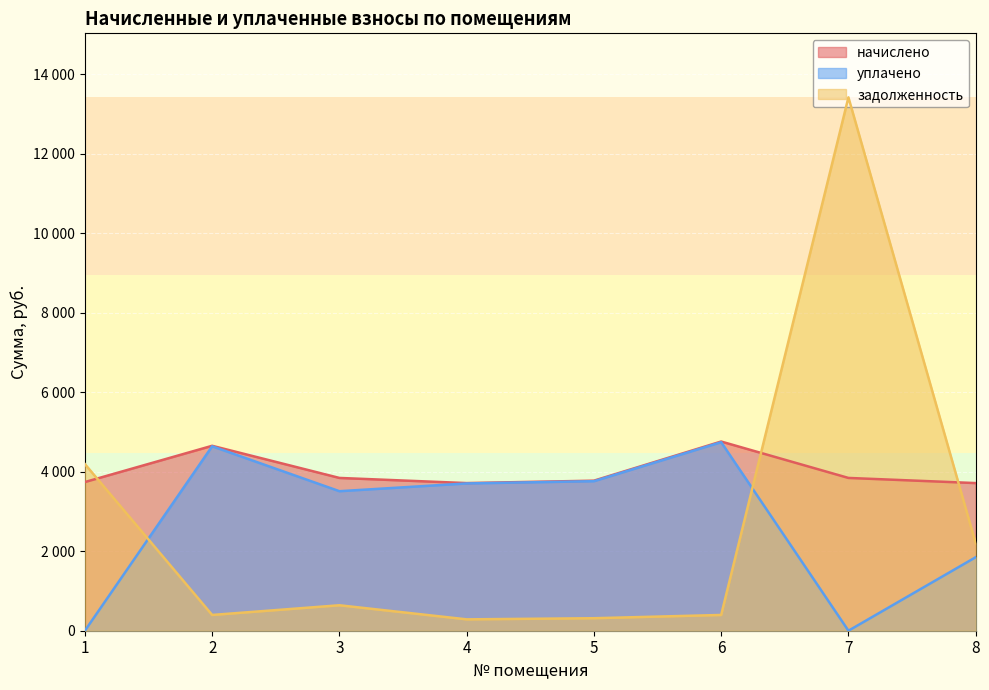

How many lines are shown in the chart?

3